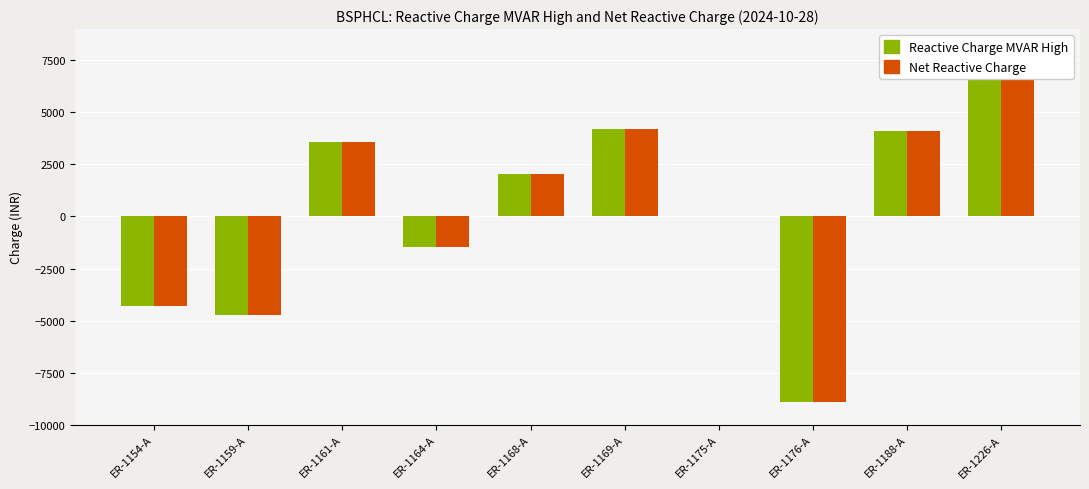

Does the chart contain any negative values?

Yes